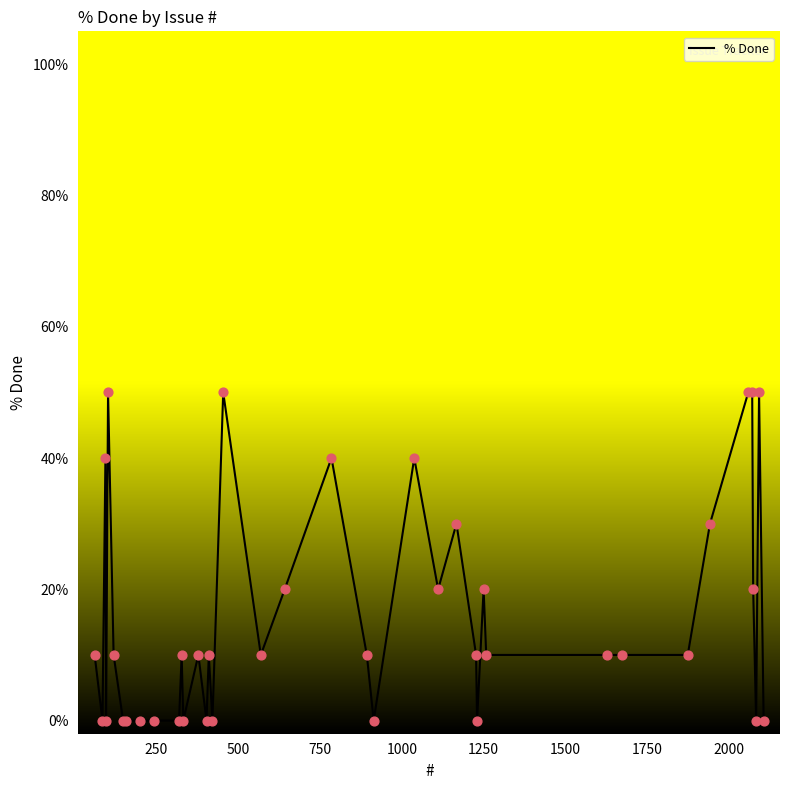

What is the greatest value displayed?

50